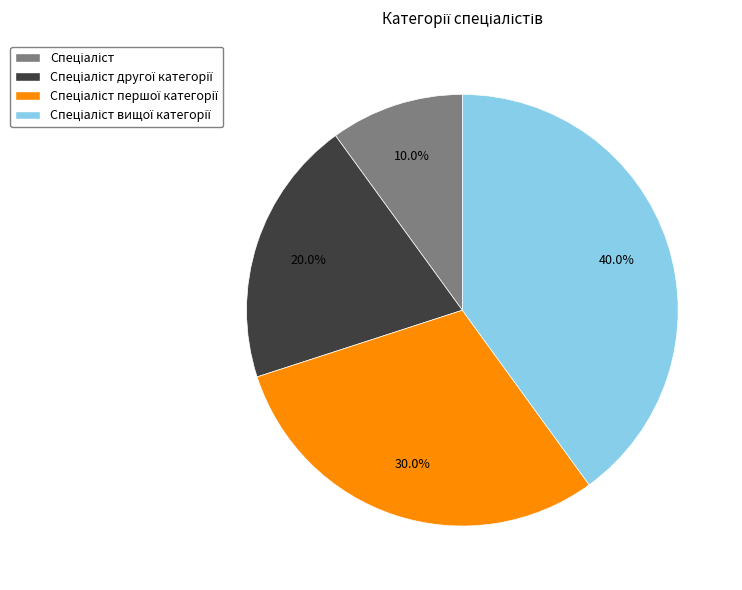

How many segments does this pie chart have?

4